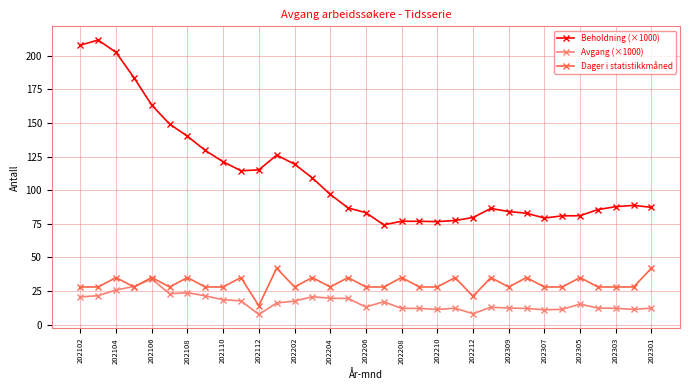

What is the greatest value displayed?

211.7